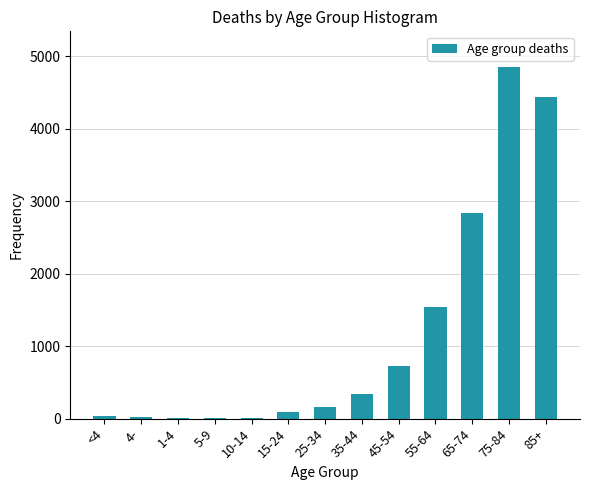

Which category has the highest value across all series?

75-84